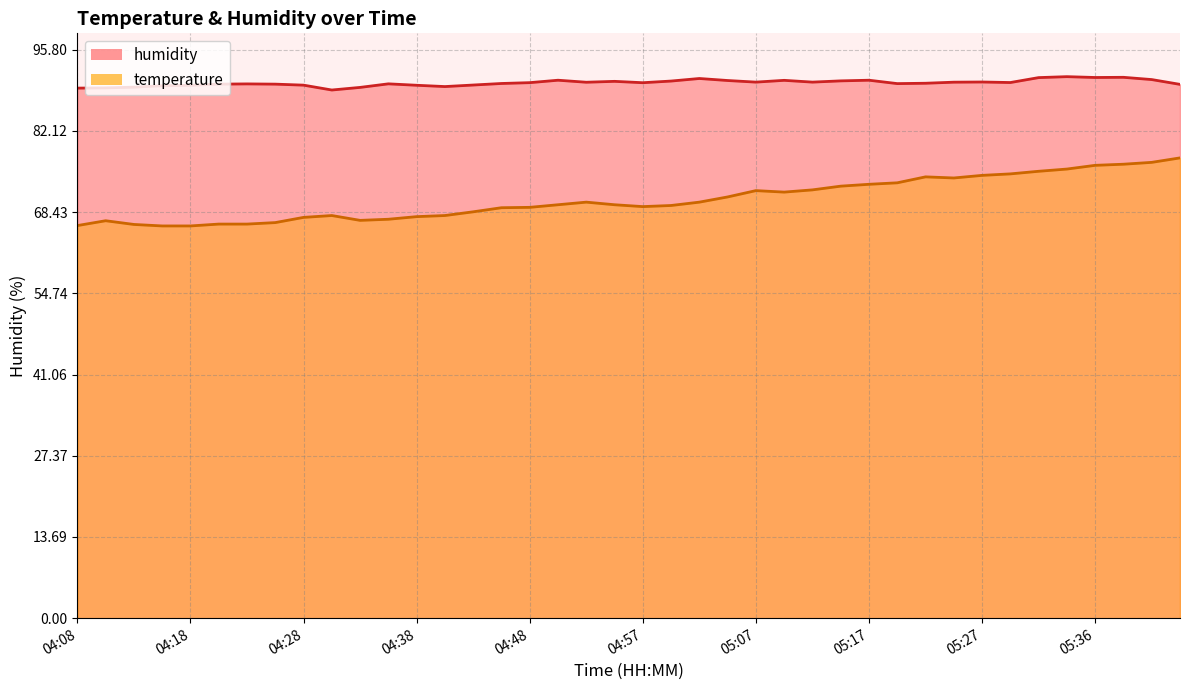

Is the value of humidity at 04:38 greater than the value of temperature at 05:39?

Yes